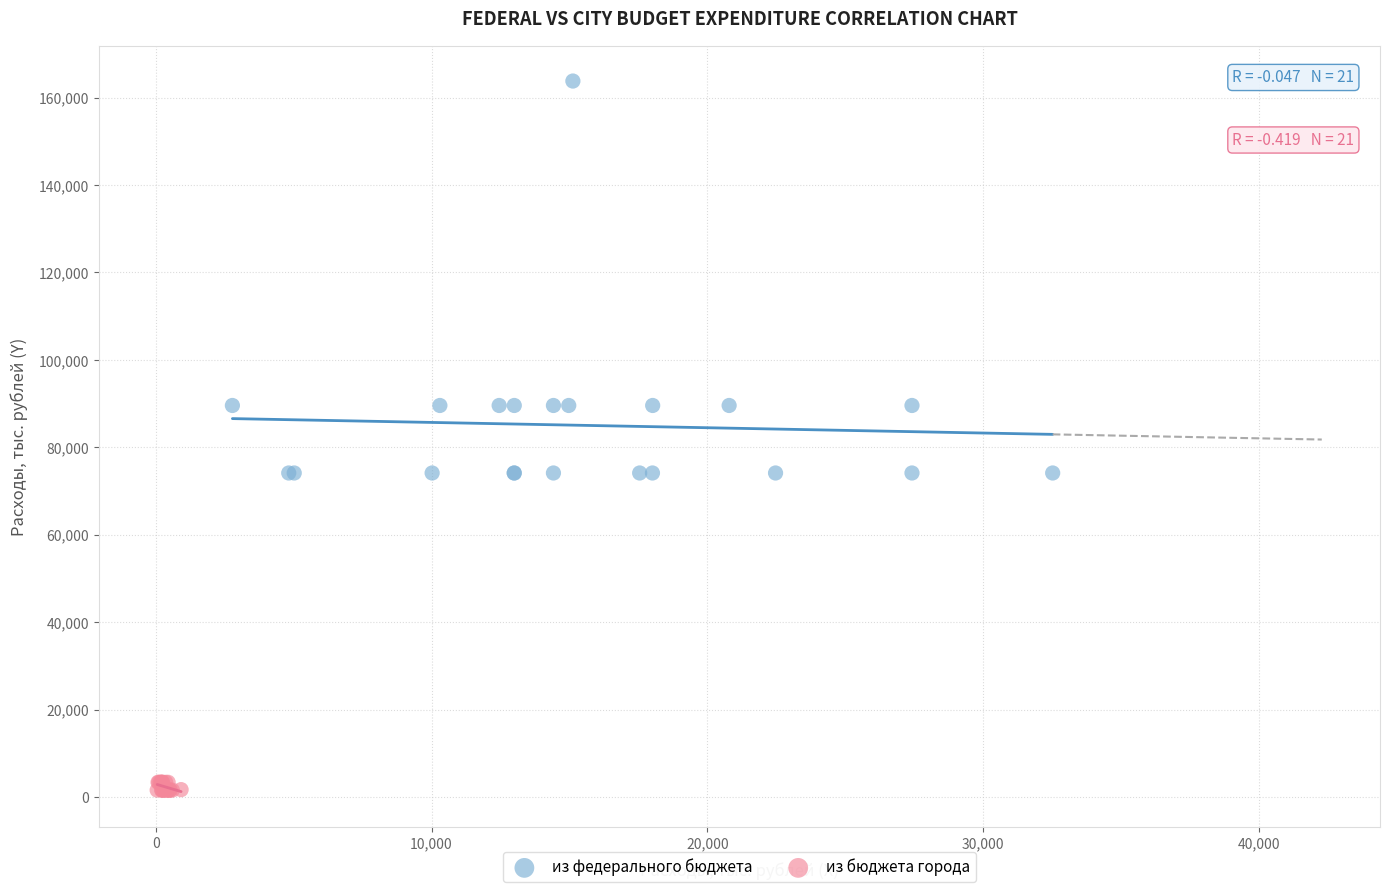

Which series has the widest spread of Y values?

из федерального бюджета